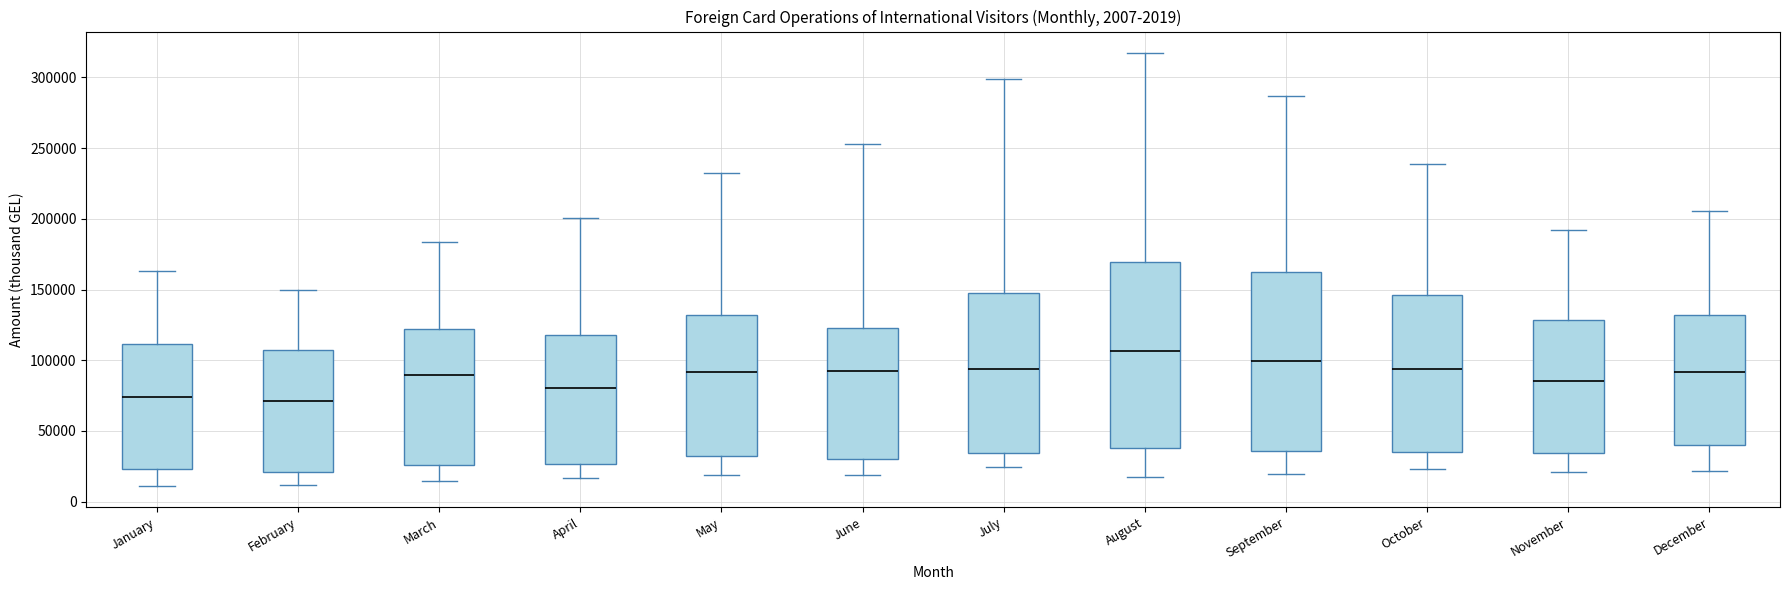

Which box's median line is the highest?

August